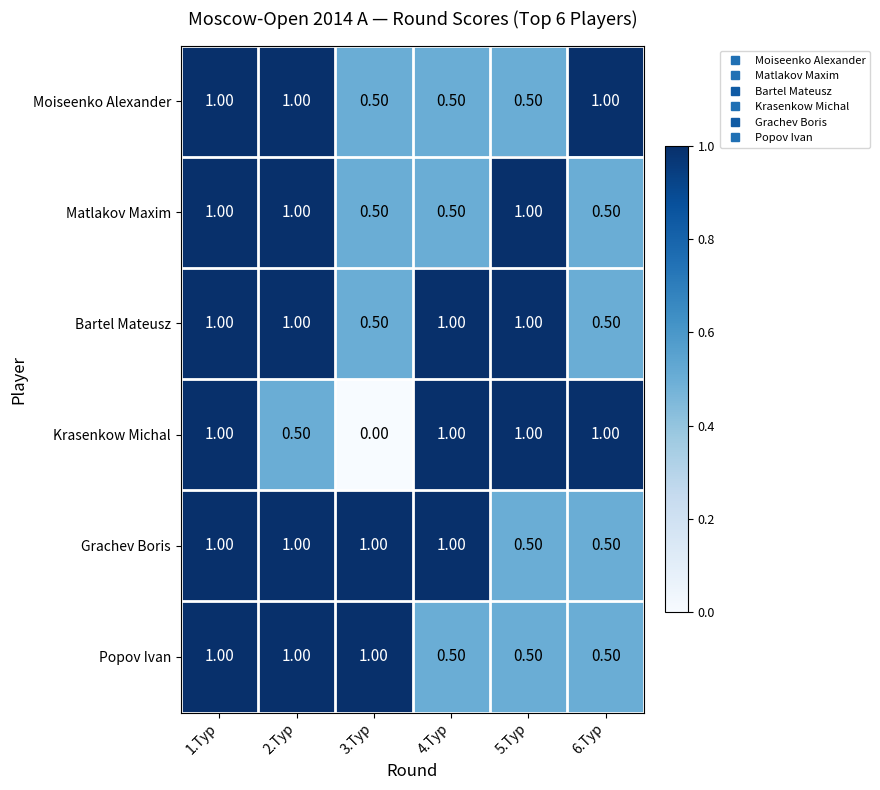

At how many categories does at least one series exceed 0?

6